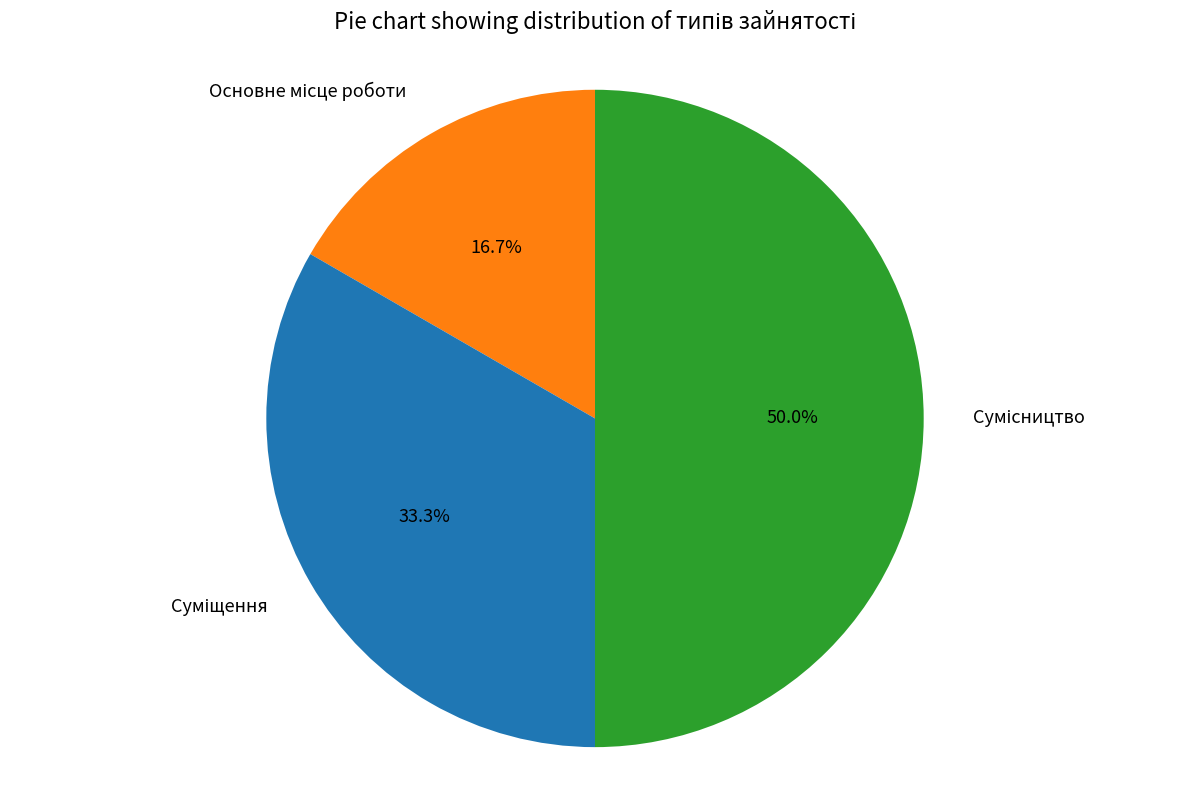

Count the number of slices in the pie.

3